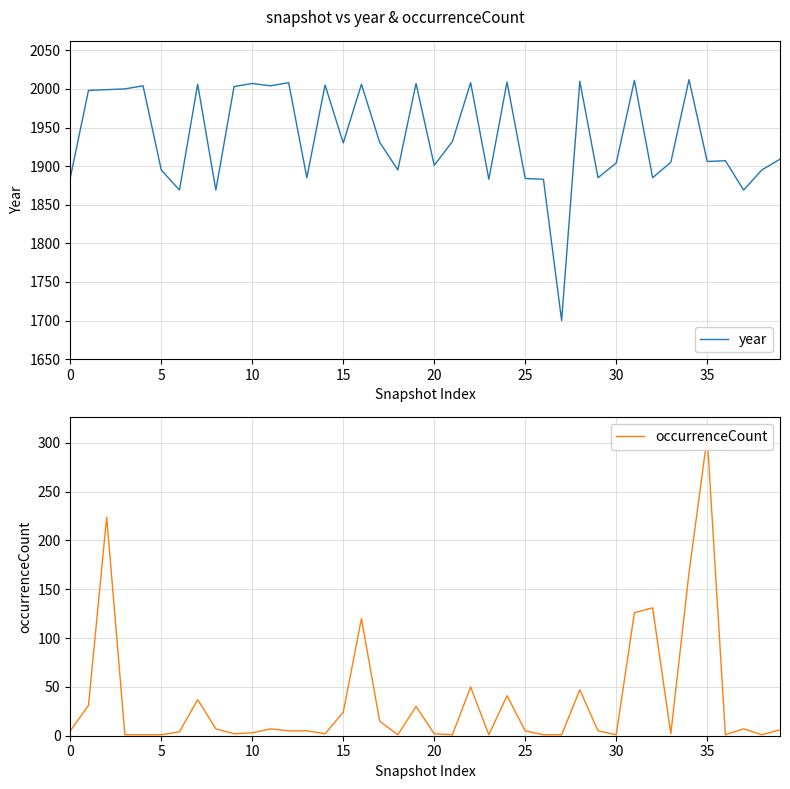

Which category has the lowest value in the year series?

27